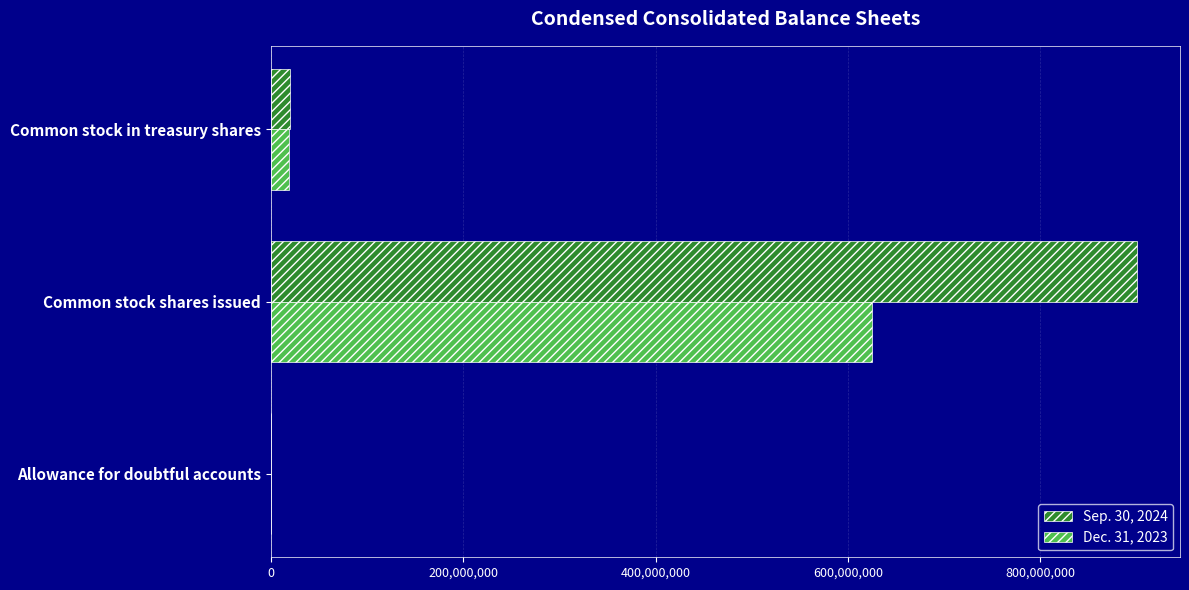

The value of Dec. 31, 2023 at Common stock shares issued is 625305025. True or false?

True